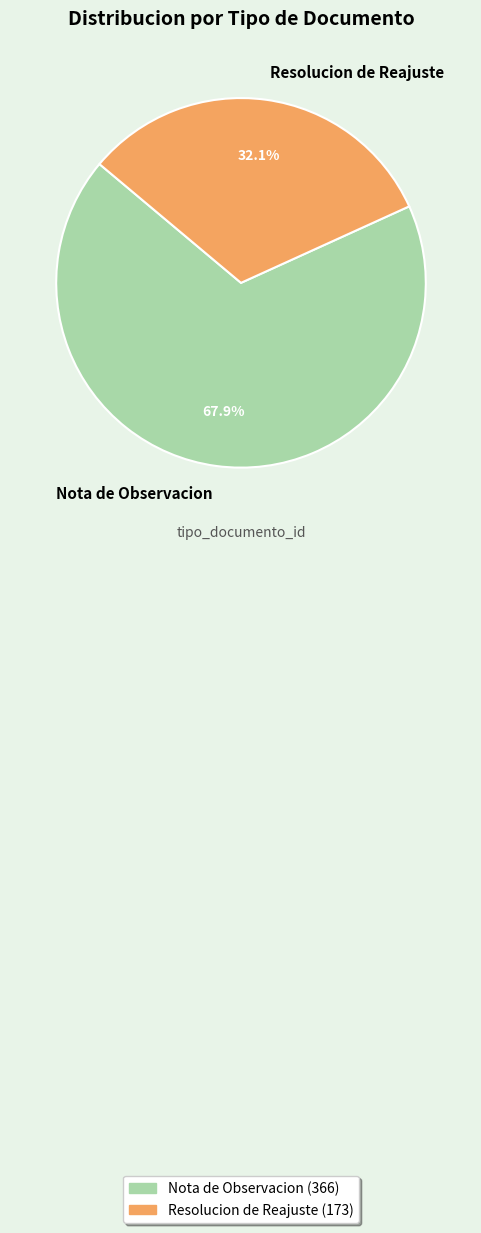

To the nearest percent, what portion does Resolucion de Reajuste represent?

32%